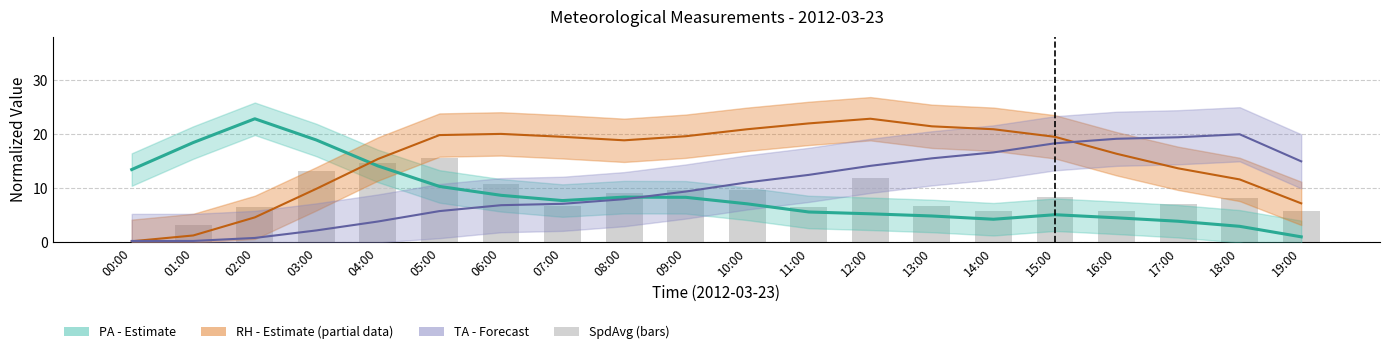

The value of PA (Estimate) at 01:00 is 18.4. True or false?

True